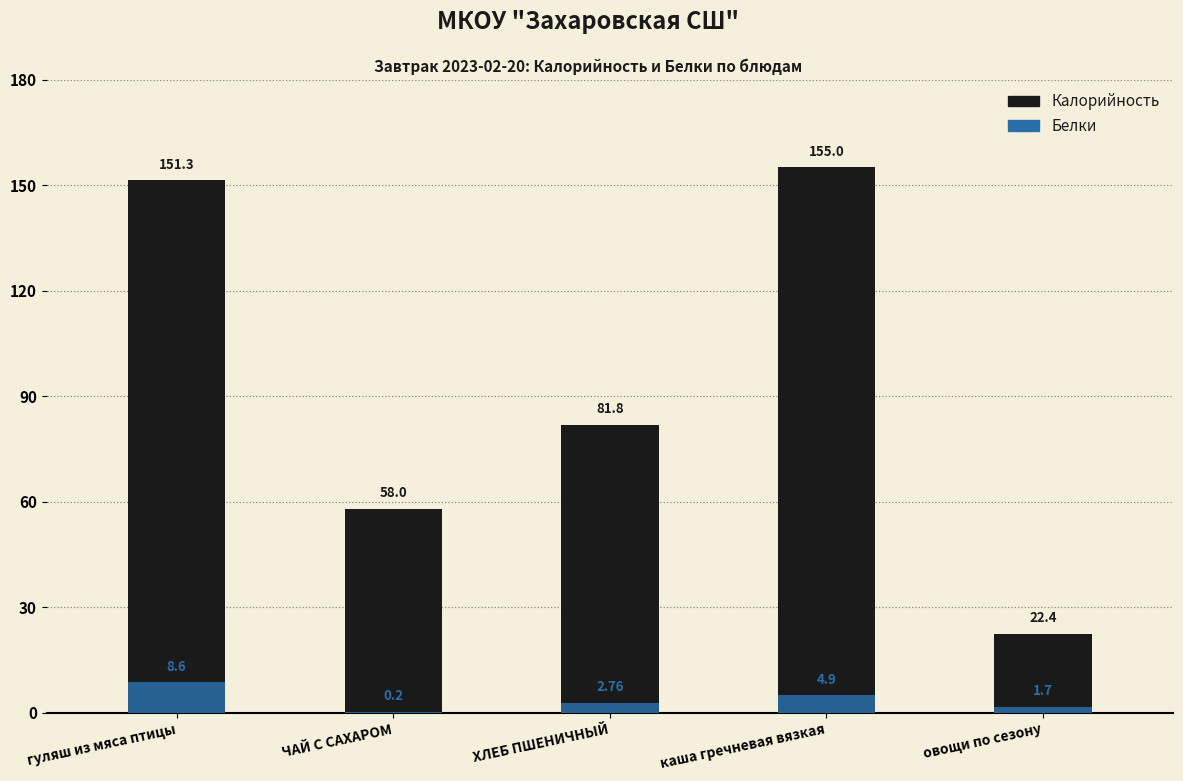

Reading left to right, transcribe all the data shown in this chart.

Калорийность: 151.3	58.0	81.8	155.0	22.4
Белки: 8.6	0.2	2.8	4.9	1.7